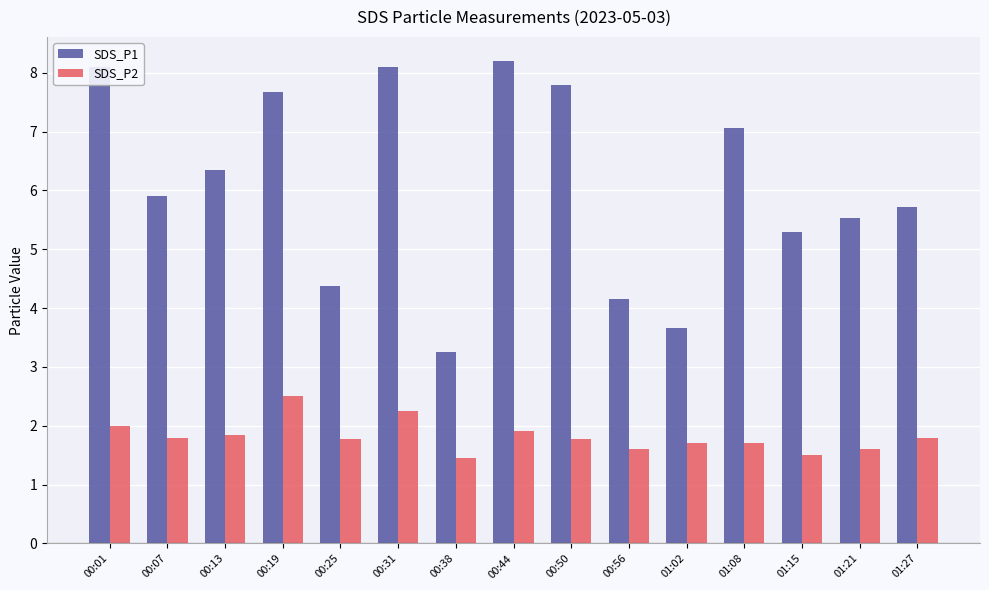

List the series in order of their peak value, lowest first.

SDS_P2, SDS_P1